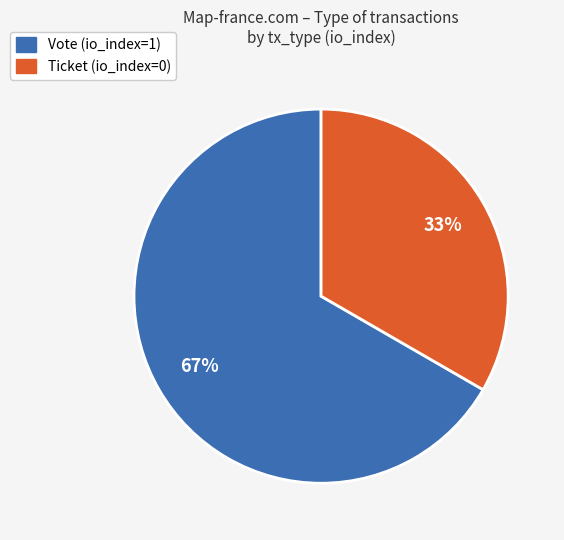

Does any single category account for the majority?

Yes